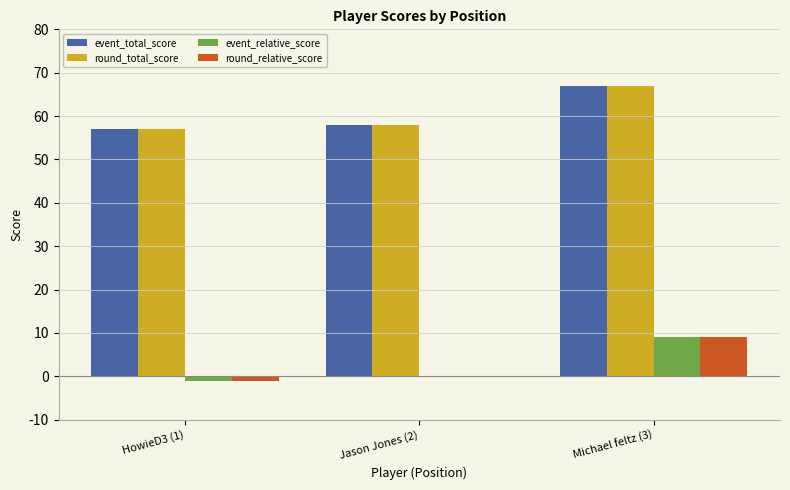

How many groups of bars are there?

3